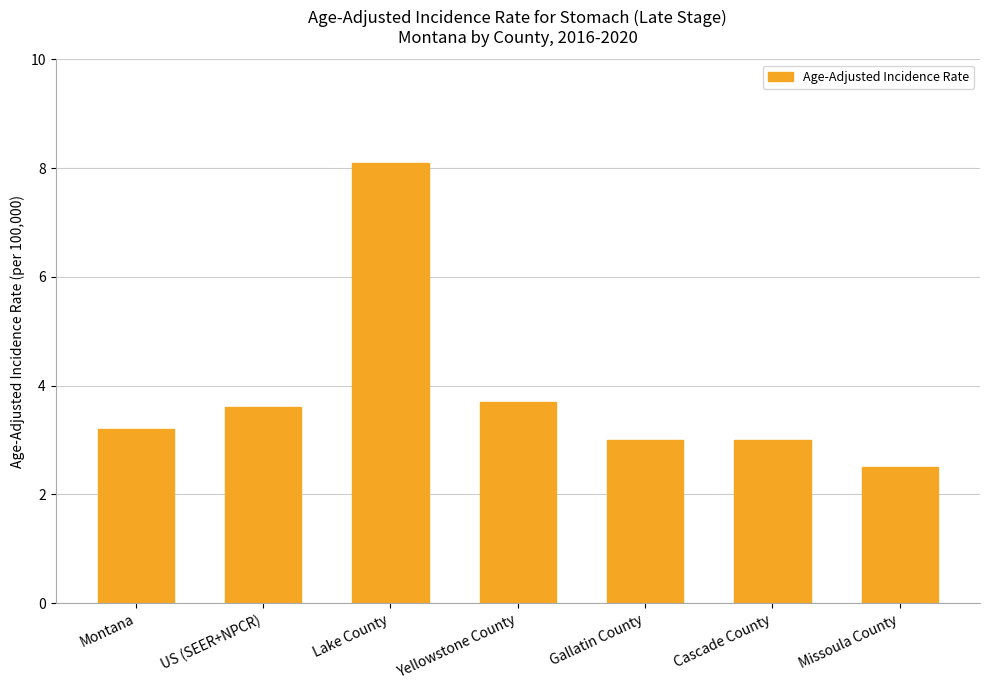

What is the sum of the values at Gallatin County and Lake County?

11.1